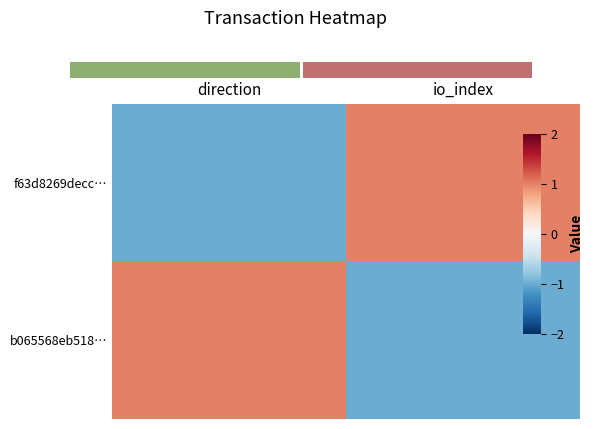

Rank the series by their maximum value, from highest to lowest.

f63d8269decc…, b065568eb518…